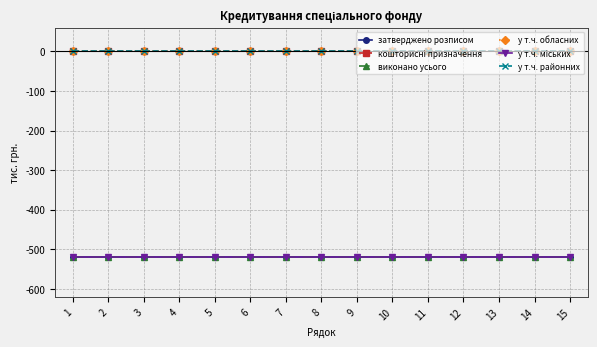

At 15, list the series in order from smallest to largest.

затверджено розписом, виконано усього, у т.ч. міських, кошторисні призначення, у т.ч. обласних, у т.ч. районних